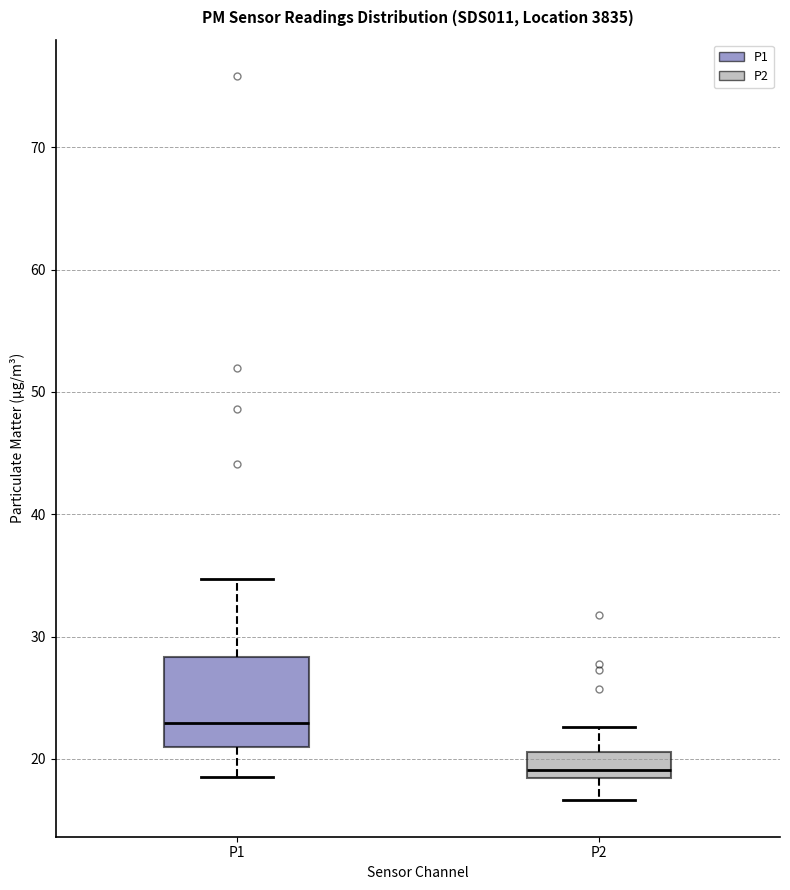

Which box's median line is the highest?

P1